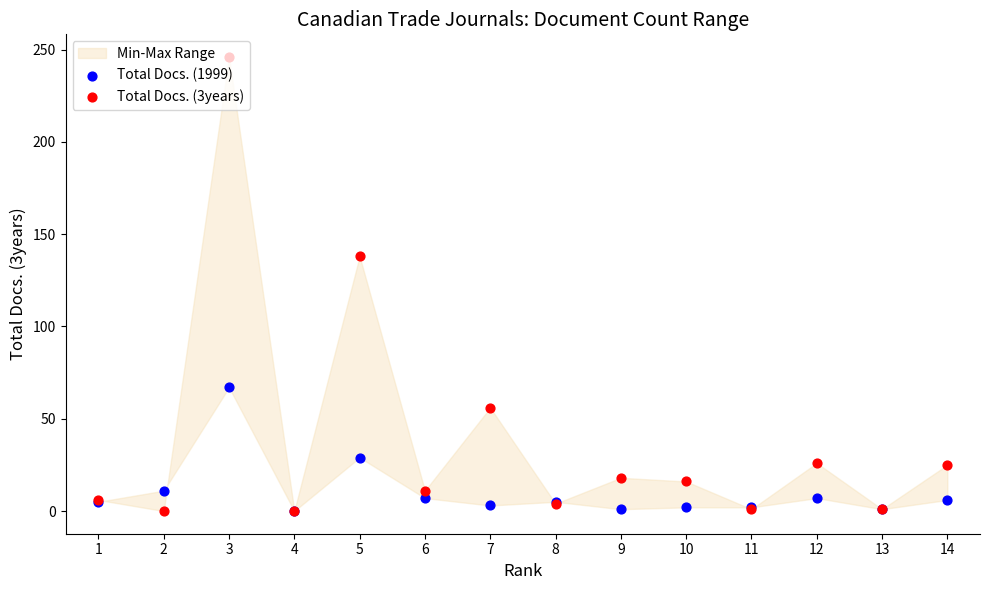

What are all the series names shown in the legend?

Total Docs. (1999), Total Docs. (3years)